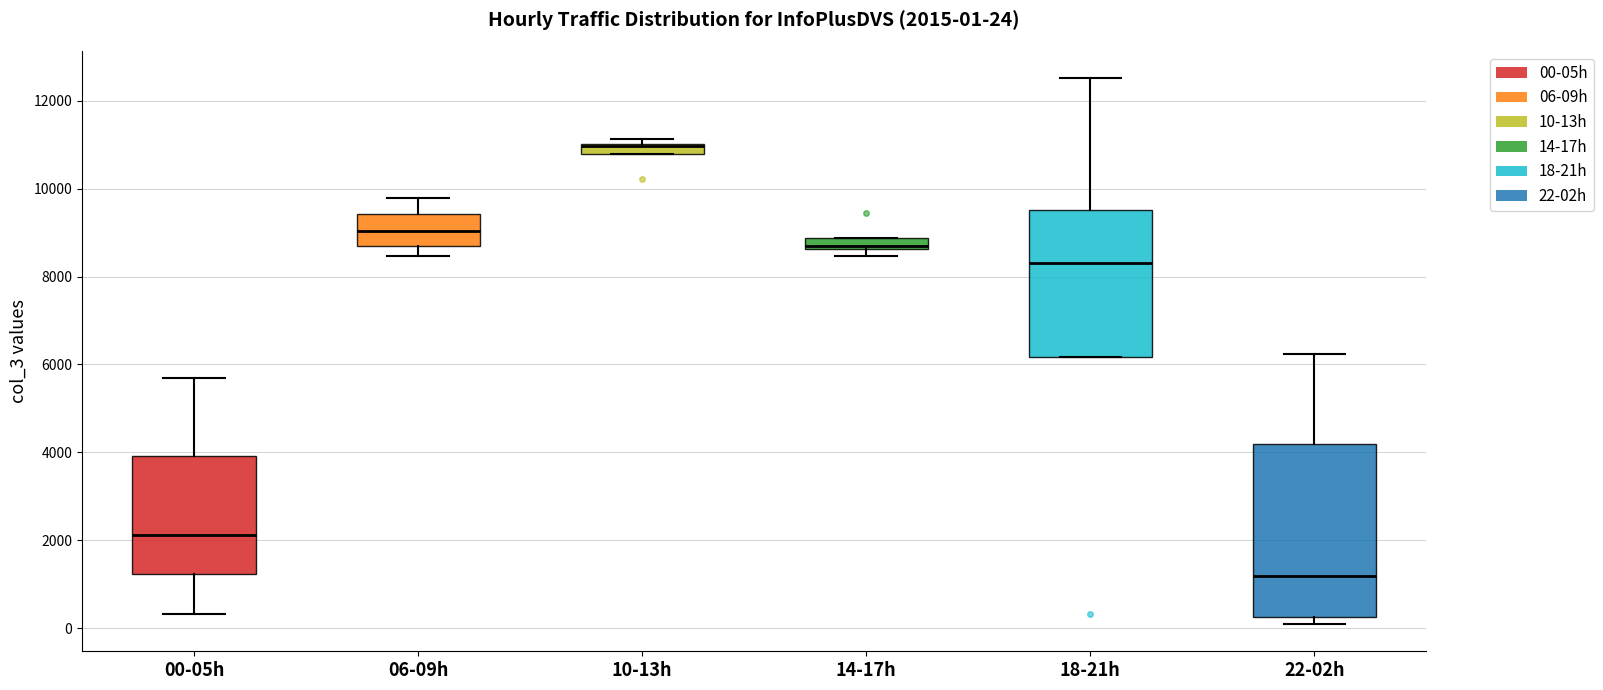

Which box is the tallest, from its lower edge to its upper edge?

22-02h